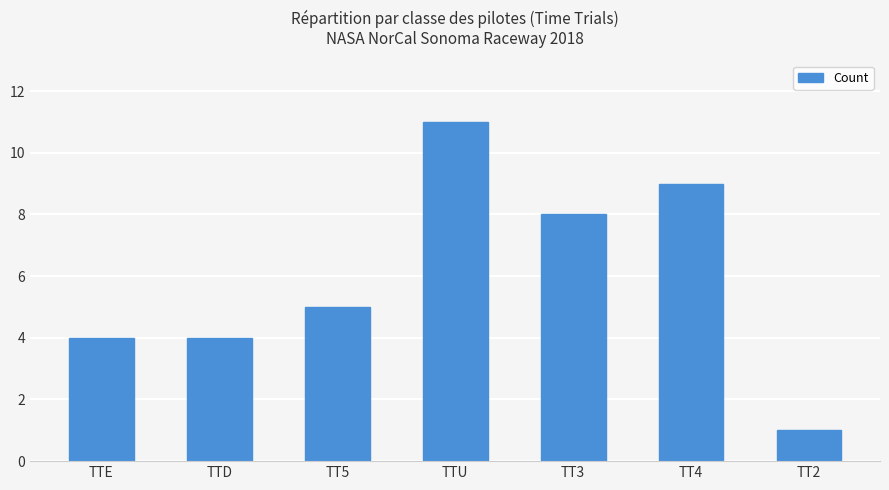

Where is the data nearest to the value 6?

TT5